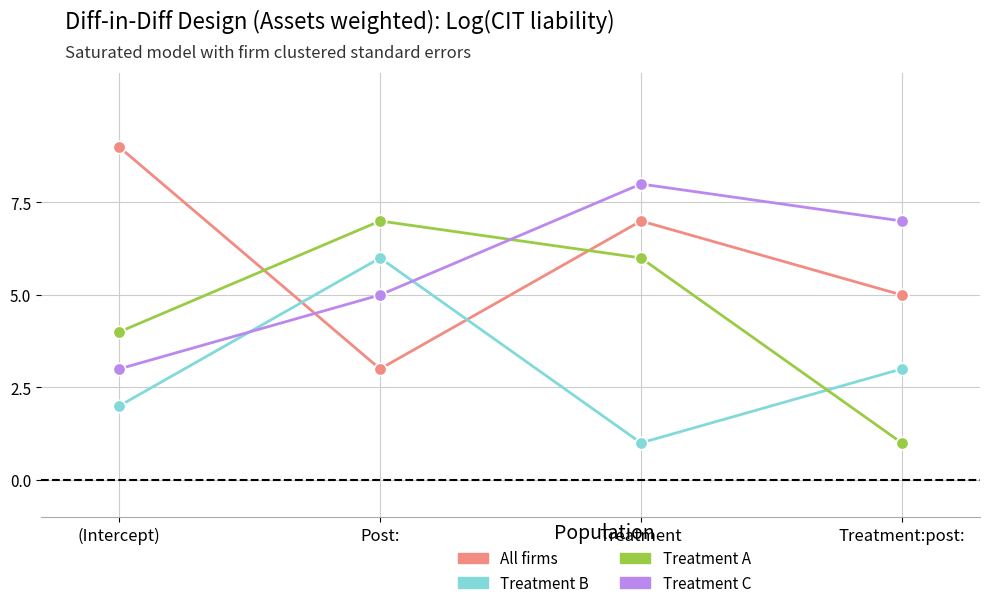

Which series has the largest total across all categories?

All firms